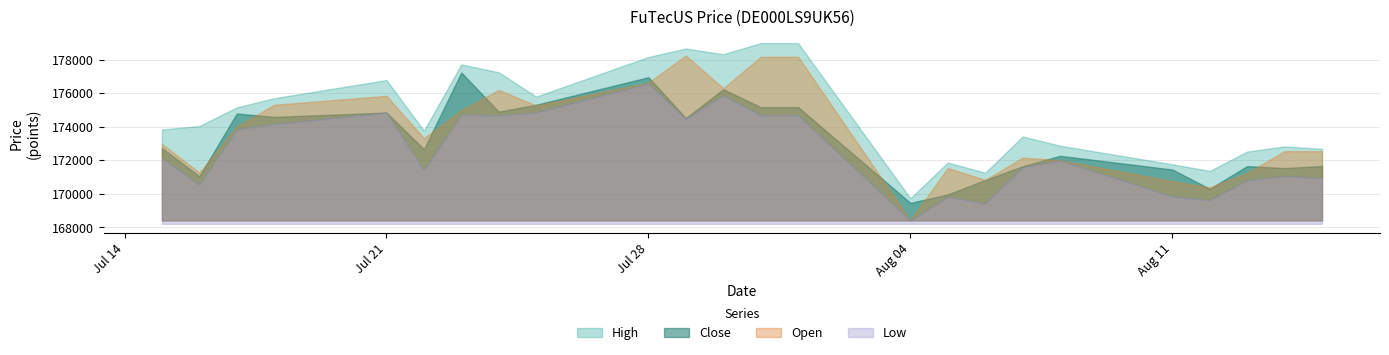

What are all the series names shown in the legend?

Open, High, Low, Close